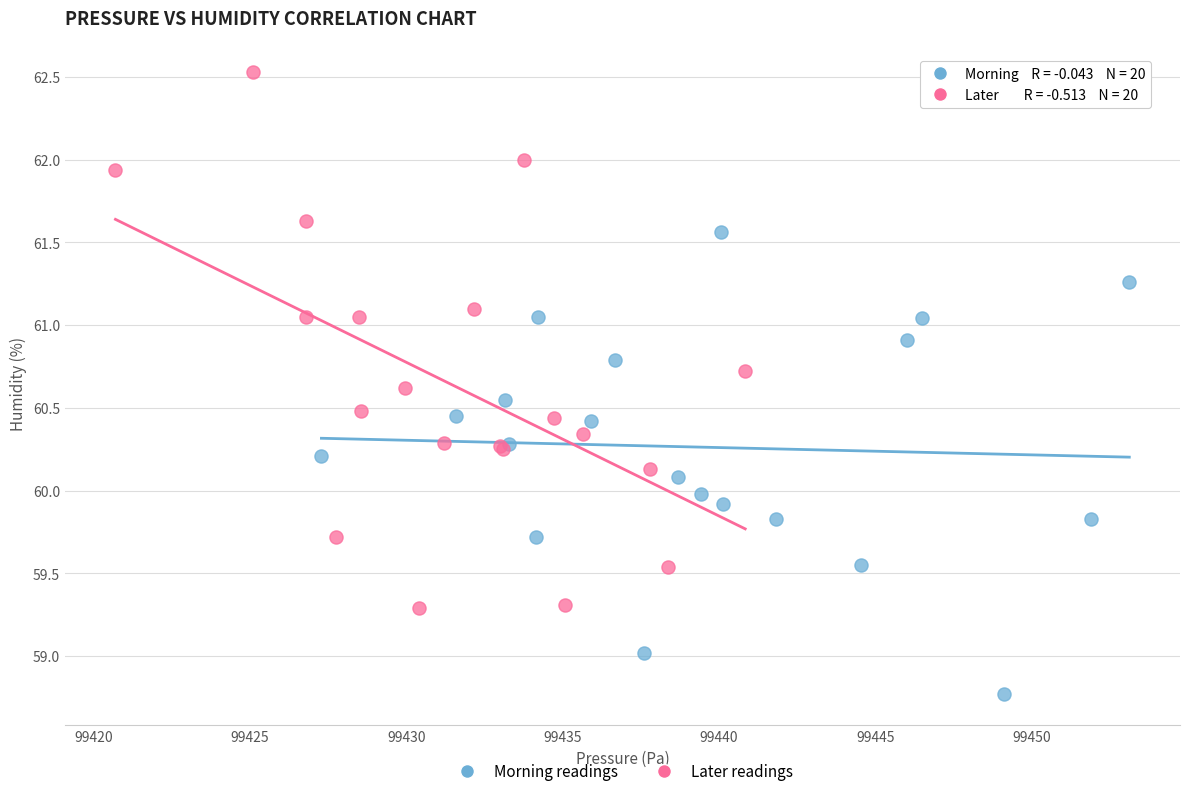

Which series reaches the maximum Y coordinate?

Later readings